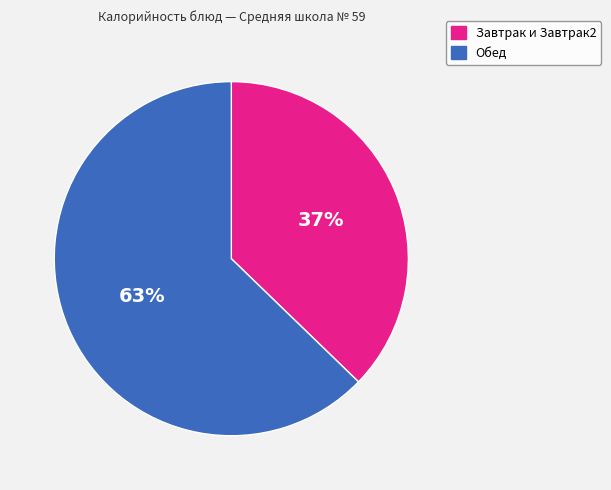

What is the smallest slice in the pie chart?

Завтрак и Завтрак2